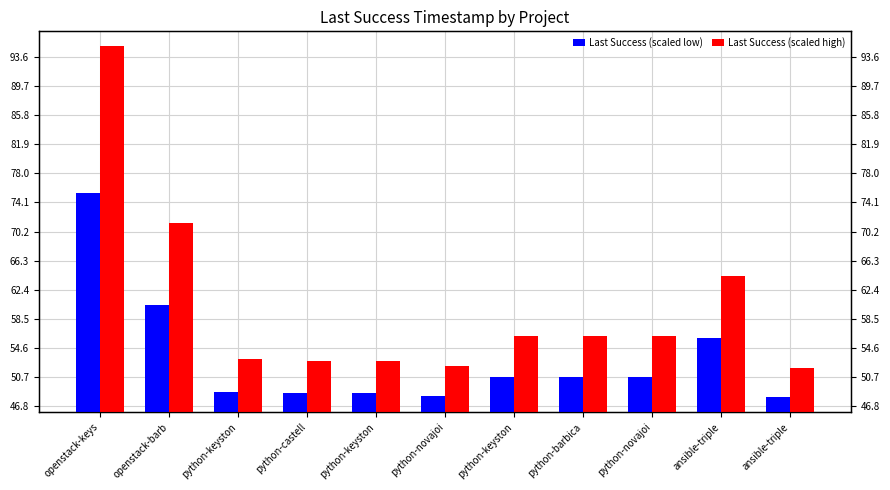

What is the total value across all series at openstack-keys?

170.4